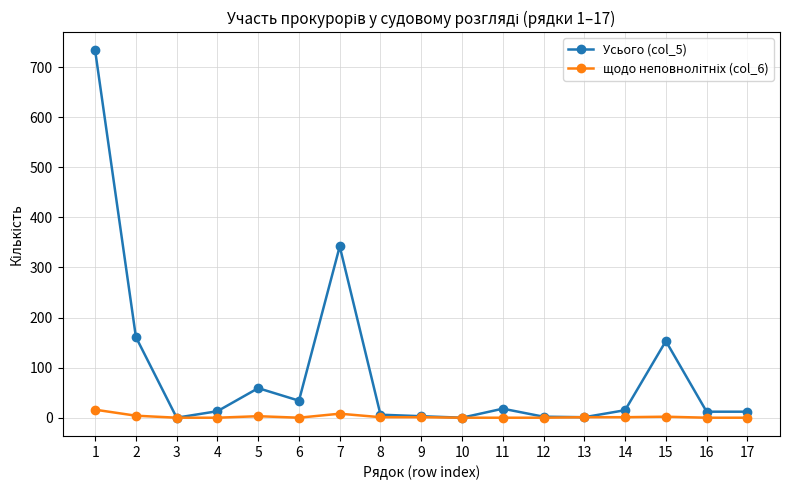

Which series has the largest total across all categories?

Усього (col_5)